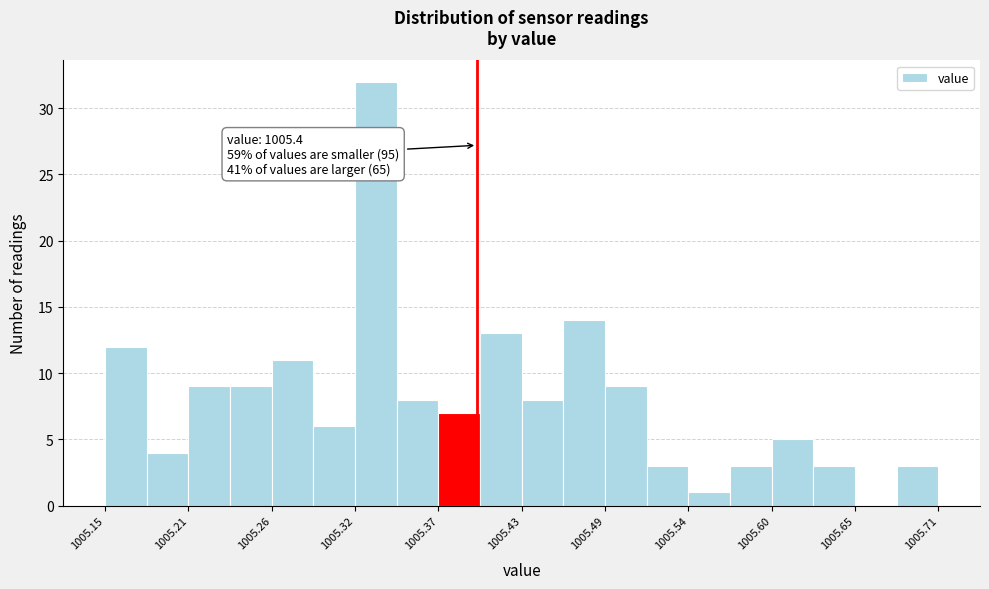

Read against the x-axis, roughly where is the centre of the tallest bar?

1005.33